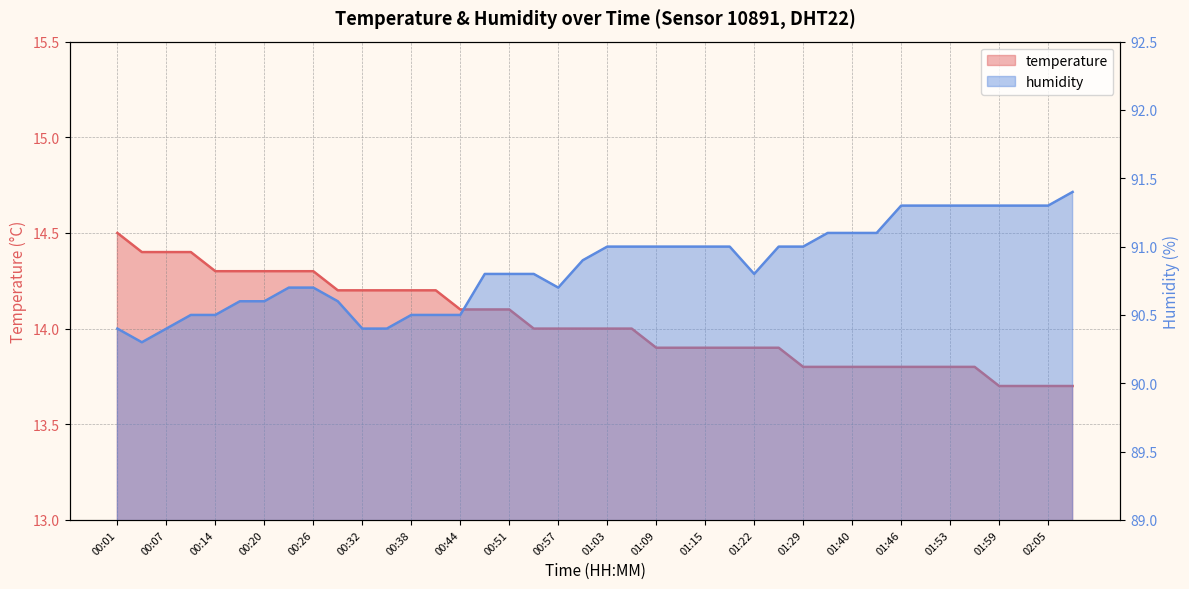

How many categories are shown in the chart?

40